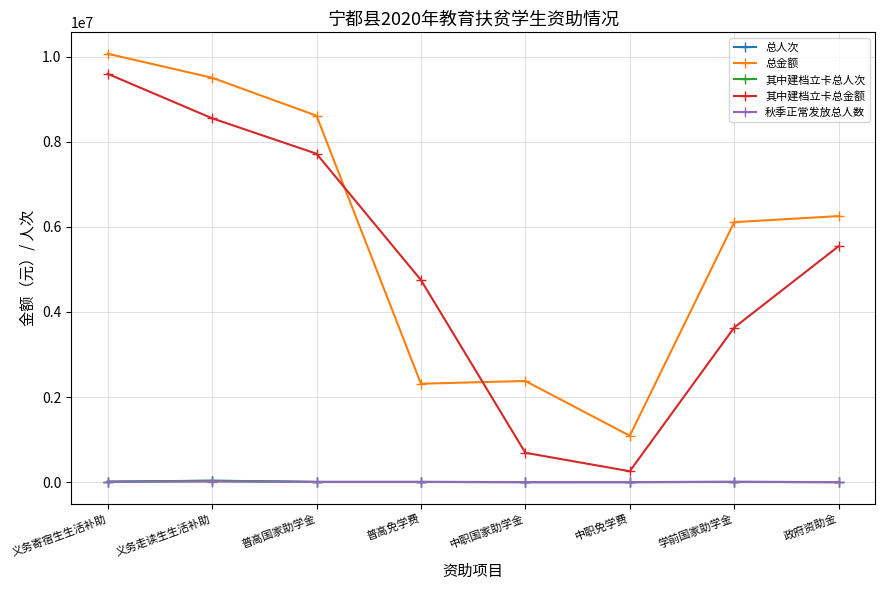

What is the label of the 4th point from the right?

中职国家助学金